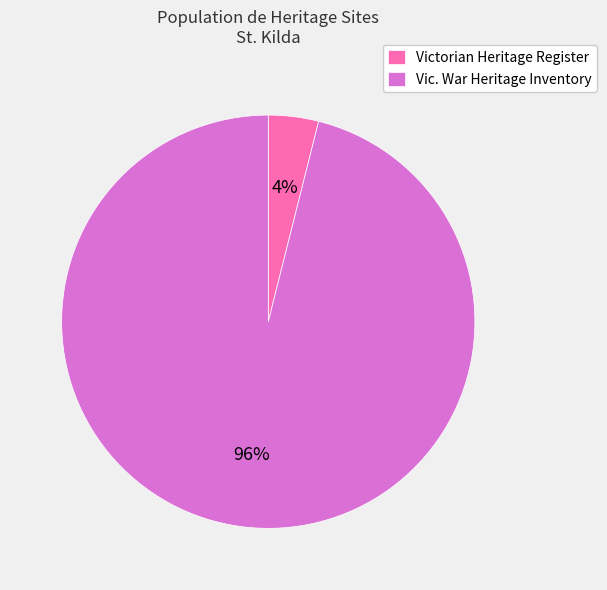

To the nearest percent, what portion does Victorian Heritage Register represent?

4%